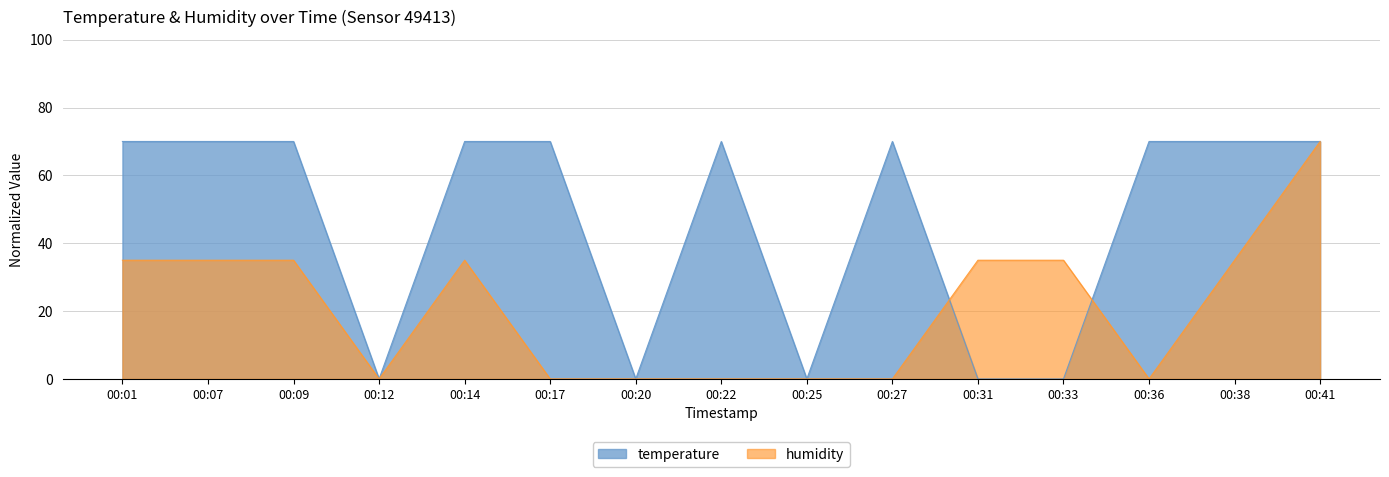

Reading right to left, what are all the values shown in this chart?

temperature: 00:41=70.0	00:38=70.0	00:36=70.0	00:33=0.0	00:31=0.0	00:27=70.0	00:25=0.0	00:22=70.0	00:20=0.0	00:17=70.0	00:14=70.0	00:12=0.0	00:09=70.0	00:07=70.0	00:01=70.0
humidity: 00:41=70.0	00:38=35.0	00:36=0.0	00:33=35.0	00:31=35.0	00:27=0.0	00:25=0.0	00:22=0.0	00:20=0.0	00:17=0.0	00:14=35.0	00:12=0.0	00:09=35.0	00:07=35.0	00:01=35.0